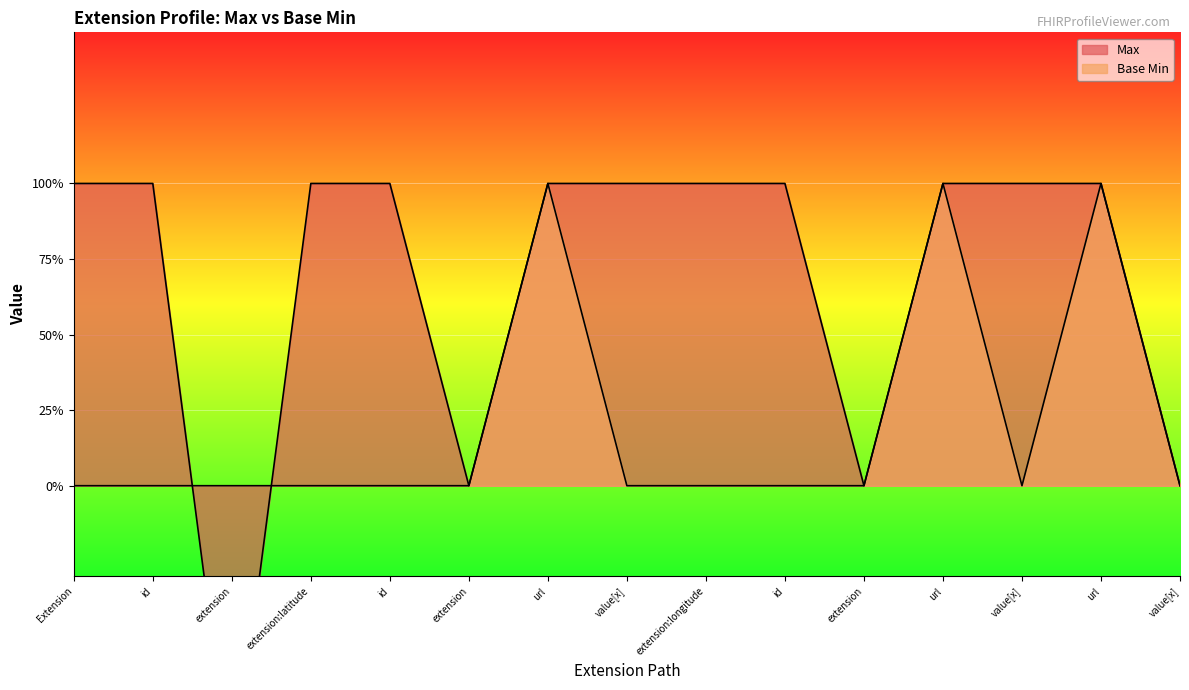

Where do Base Min and Max first cross each other?

id and extension